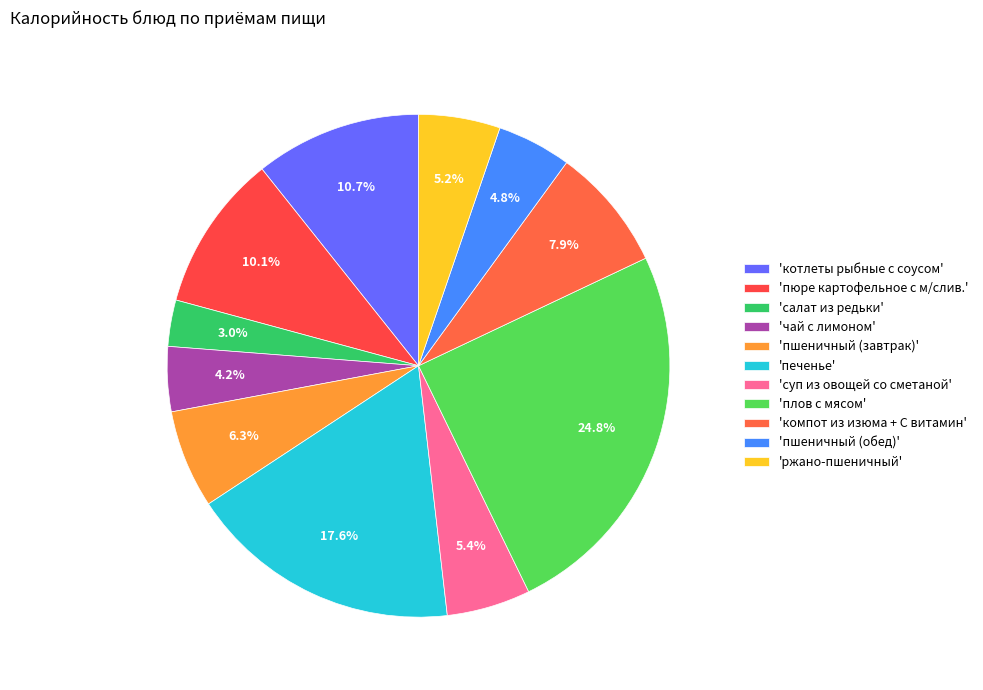

Which slice is the smallest?

салат из редьки